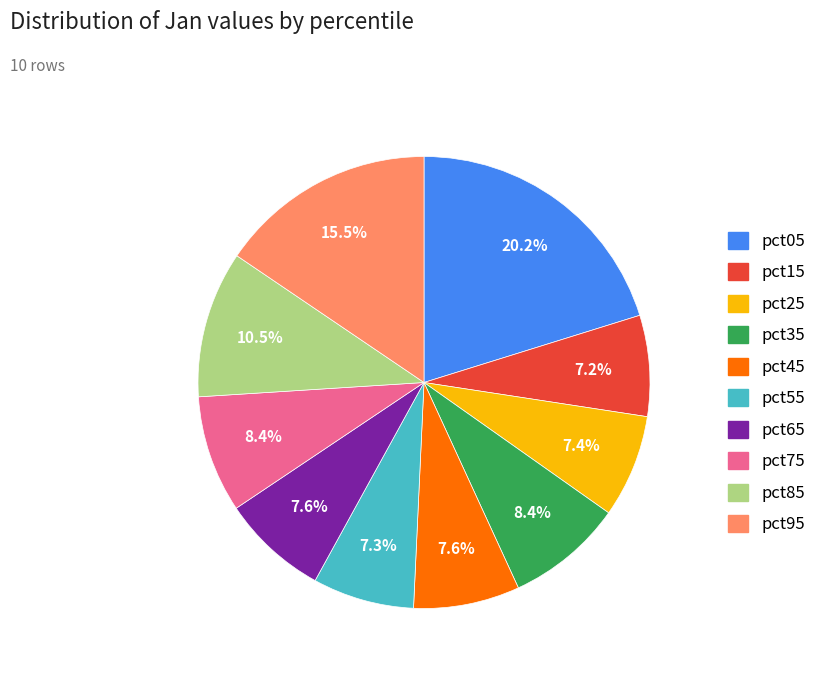

What is the largest slice in the pie chart?

pct05